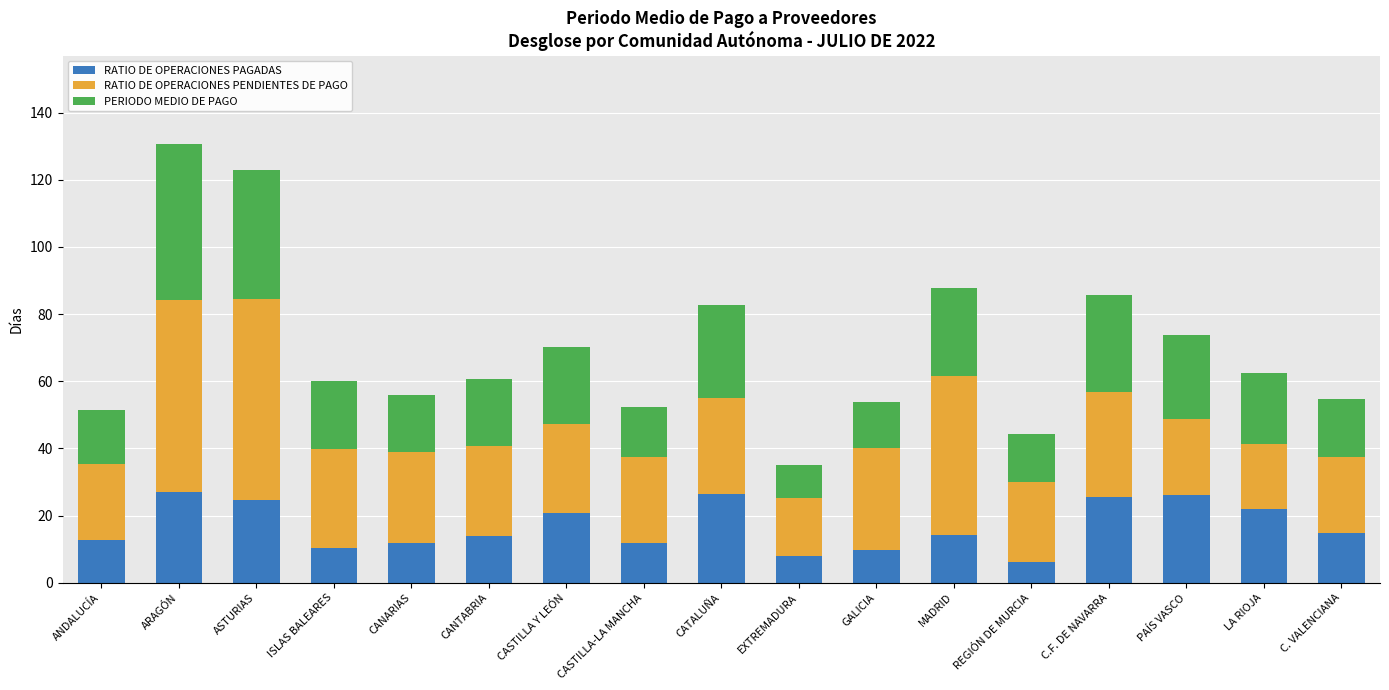

What value does the RATIO DE OPERACIONES PAGADAS series have at REGIÓN DE MURCIA?

6.1